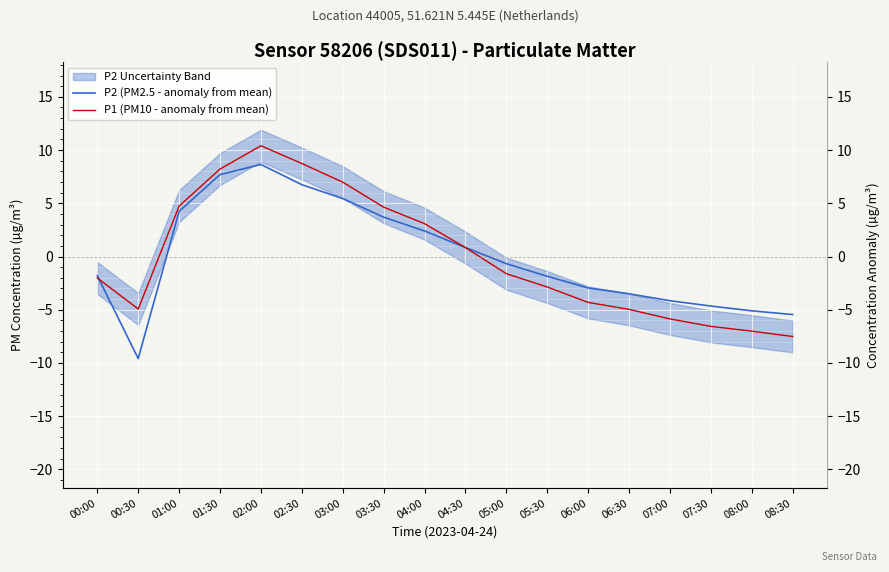

What is the minimum value for P2 (PM2.5 - anomaly from mean)?

-9.6